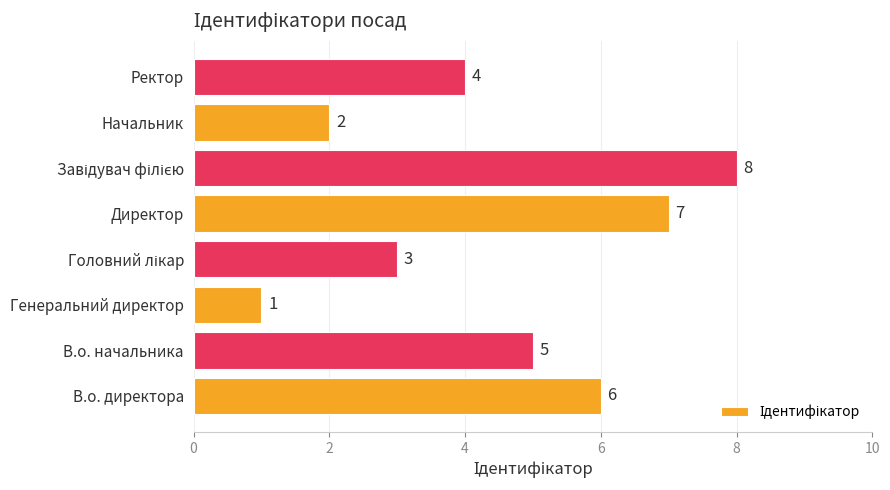

Approximately how many times larger is the value at Ректор compared to В.о. директора?

0.7